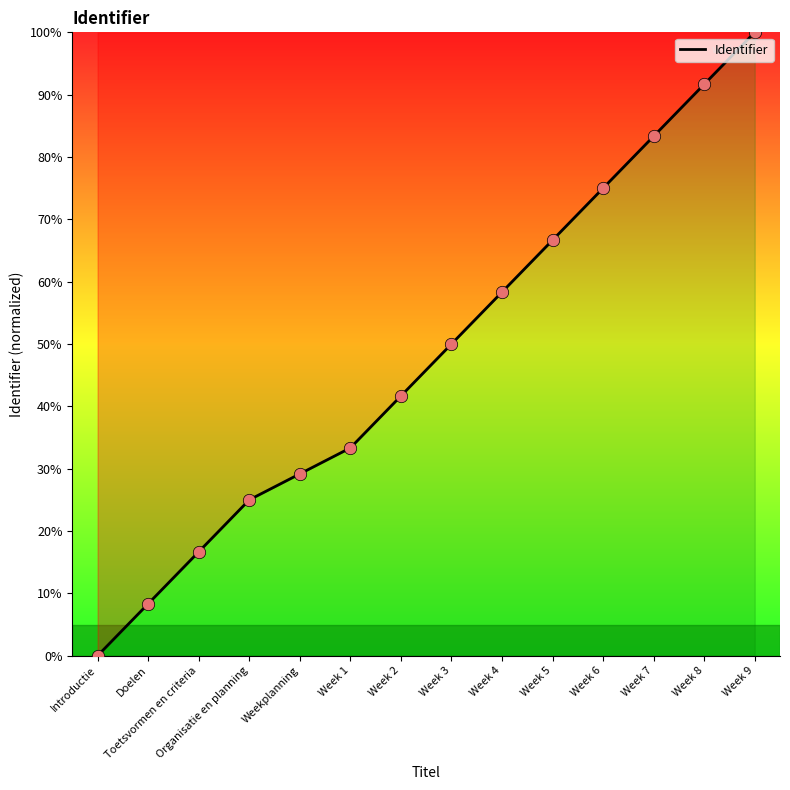

Approximately how many times larger is the value at Toetsvormen en criteria compared to Week 4?

0.3